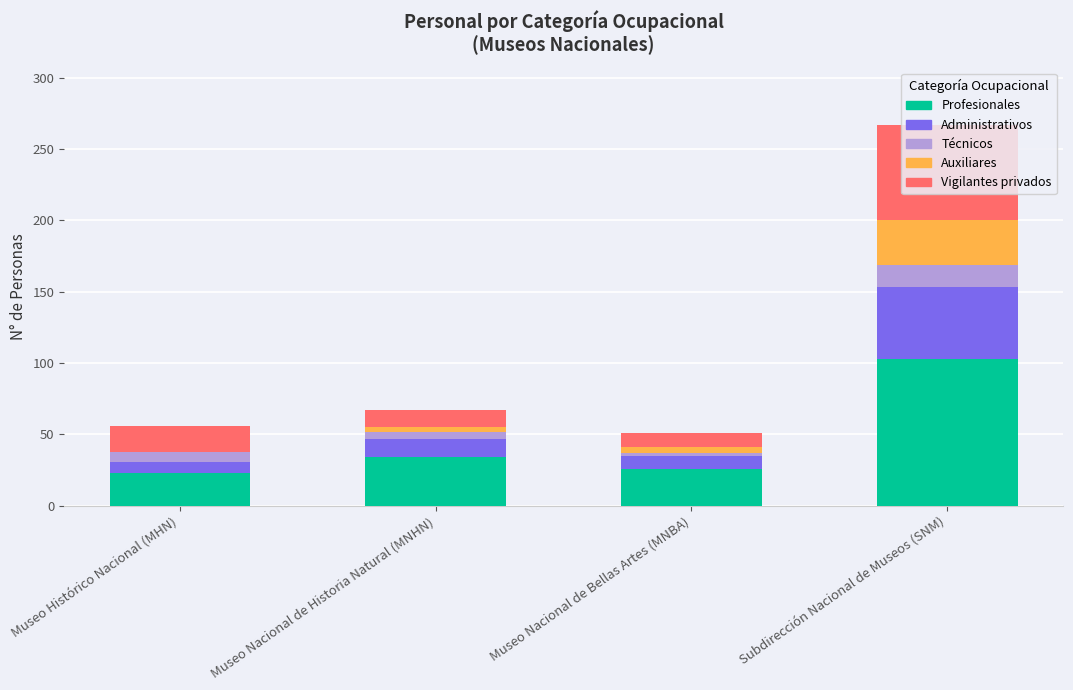

At which category is the sum across all series the highest?

Subdirección Nacional de Museos (SNM)